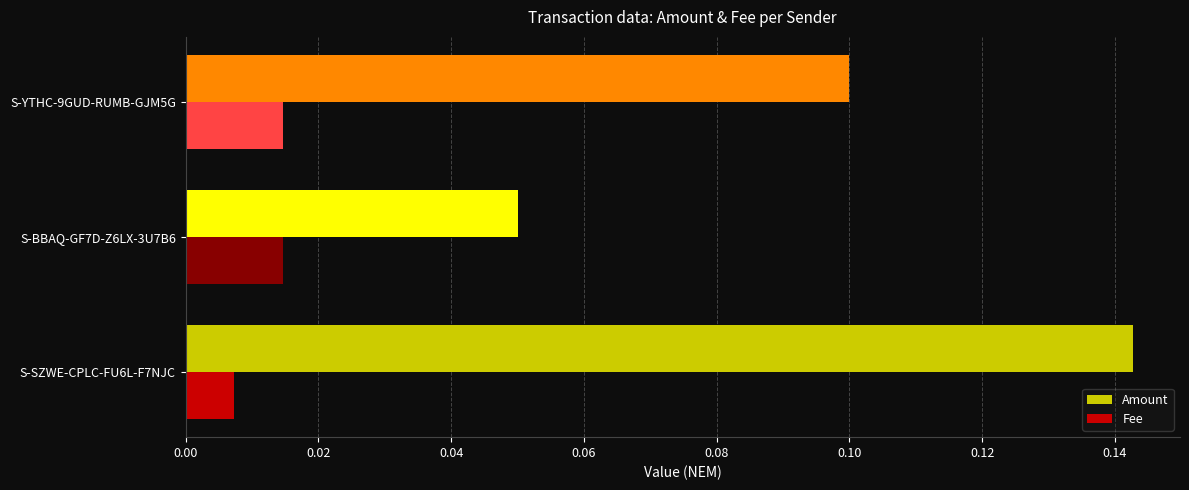

The value of Amount at S-BBAQ-GF7D-Z6LX-3U7B6 is 0.0. True or false?

False